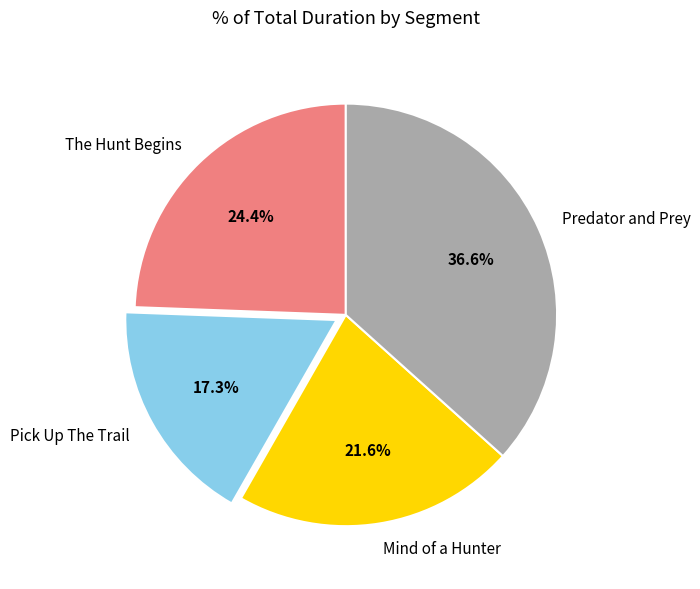

To the nearest percent, what is the combined percentage of The Hunt Begins and Predator and Prey?

61%